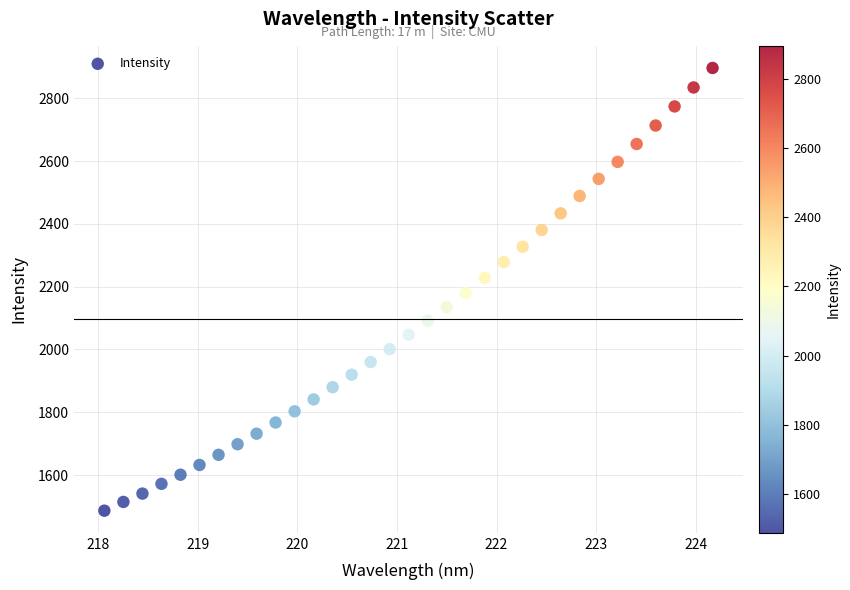

What is the range of X values (max minus min)?

6.1